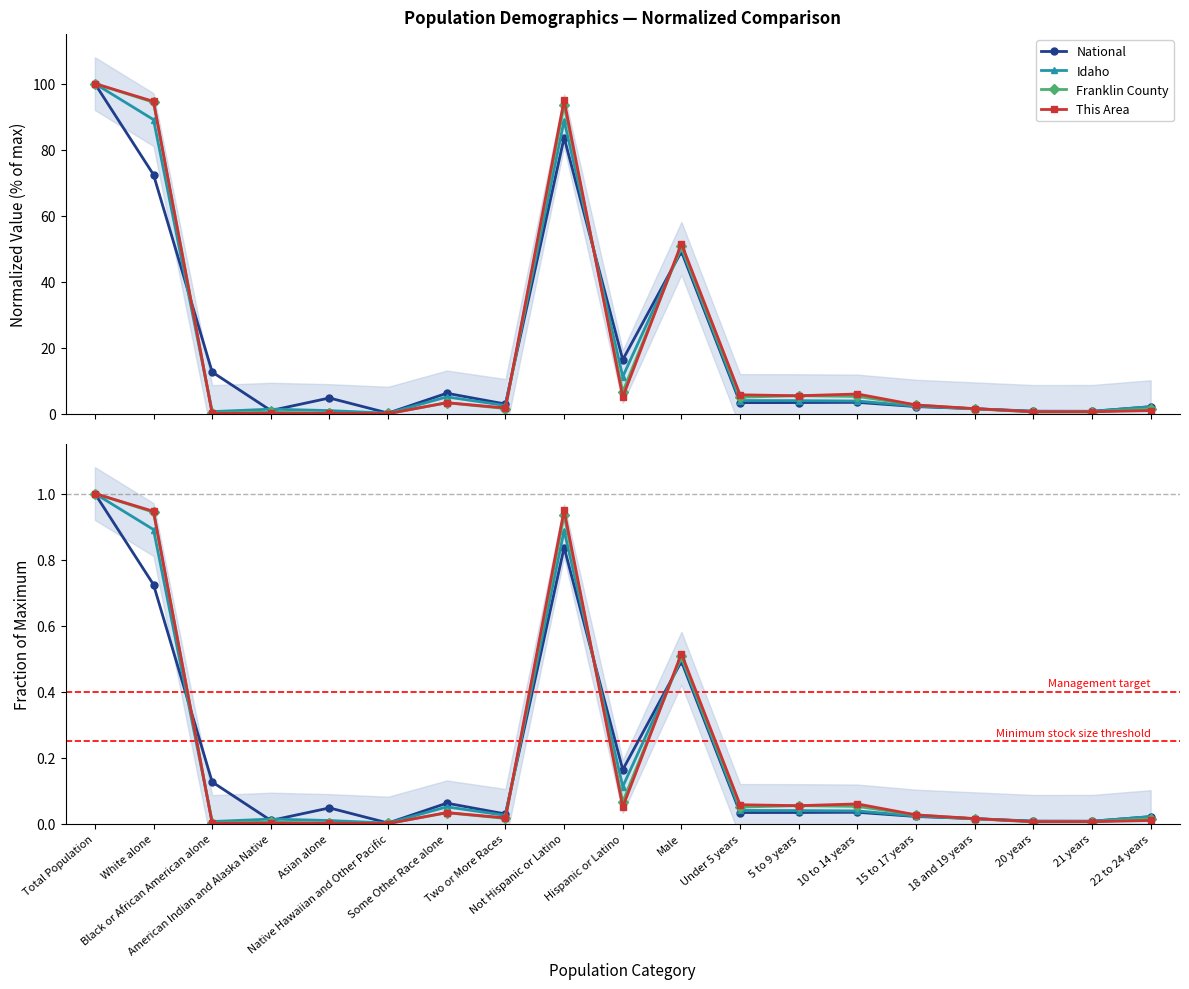

Where do Franklin County and National first cross each other?

White alone and Black or African American alone